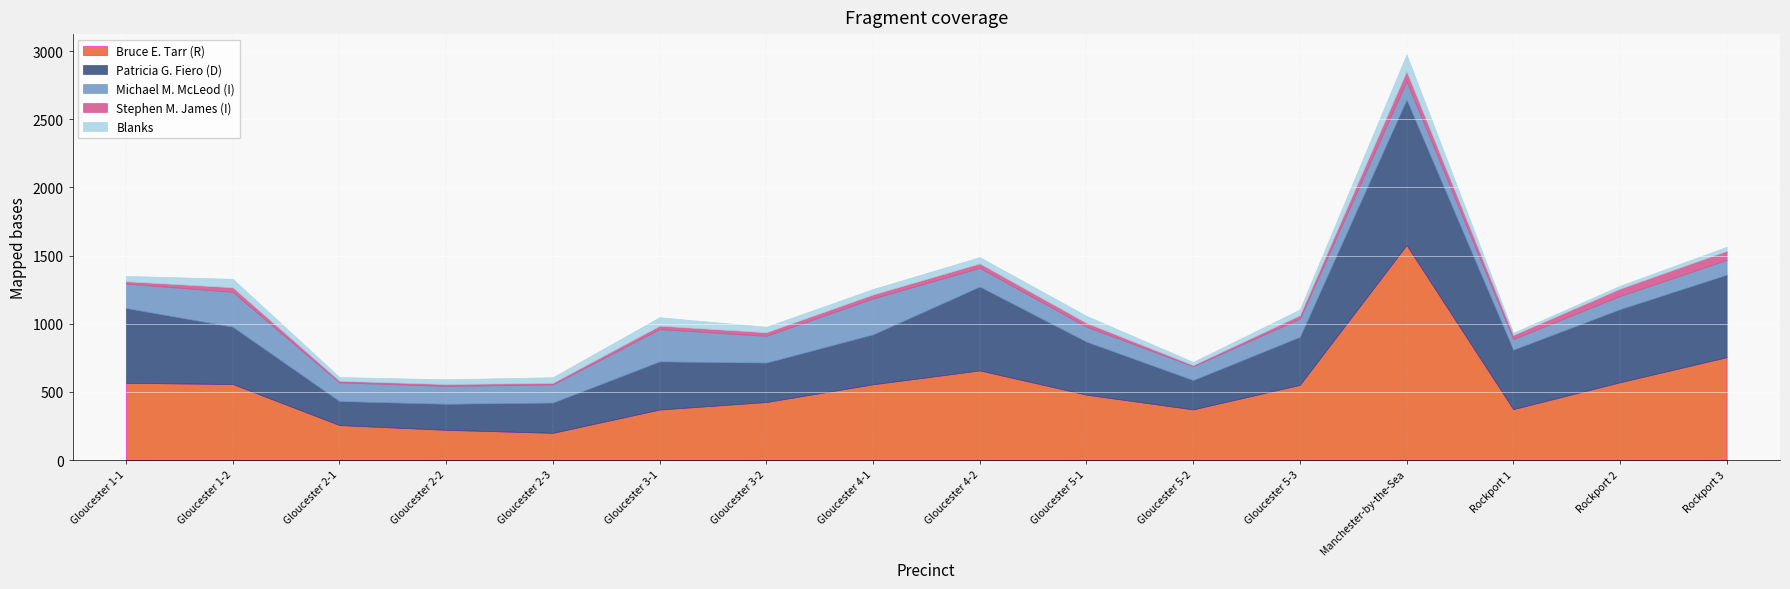

True or false: Blanks has more than 1 interior local peaks.

True